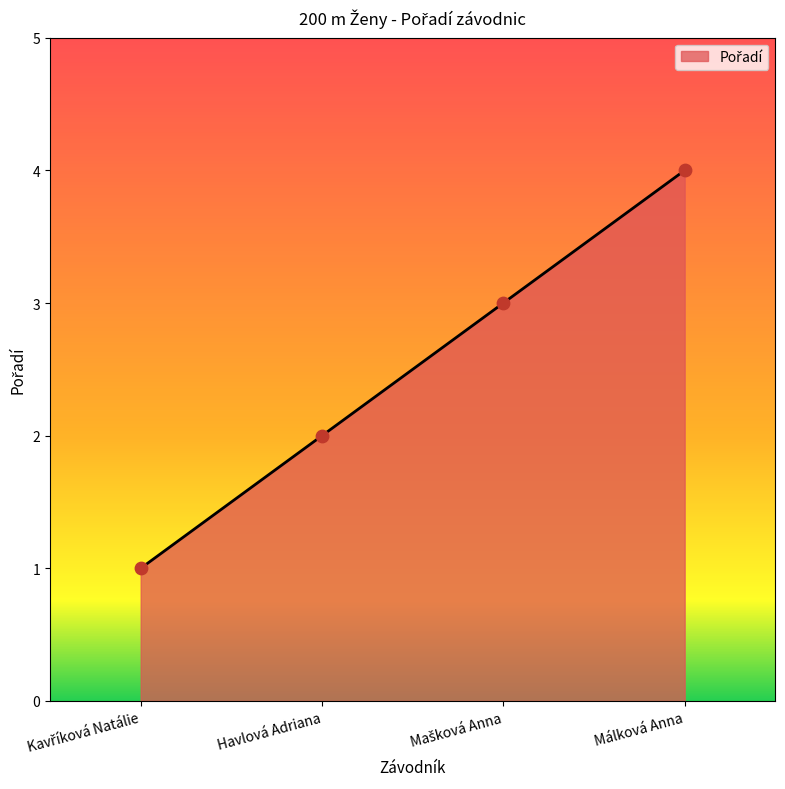

Approximately how many times larger is the value at Málková Anna compared to Havlová Adriana?

2.0